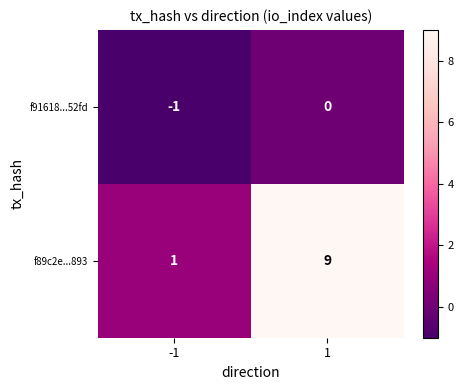

Reading left to right, what are all the values shown in this chart?

f91618...52fd: -1	0
f89c2e...893: 1	9